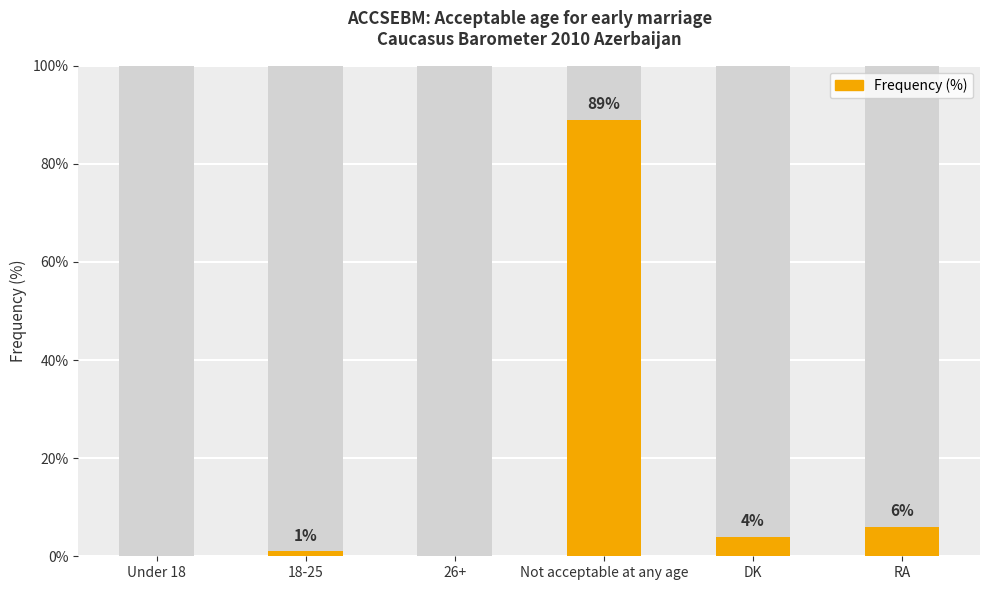

The value at 26+ is 0. True or false?

True